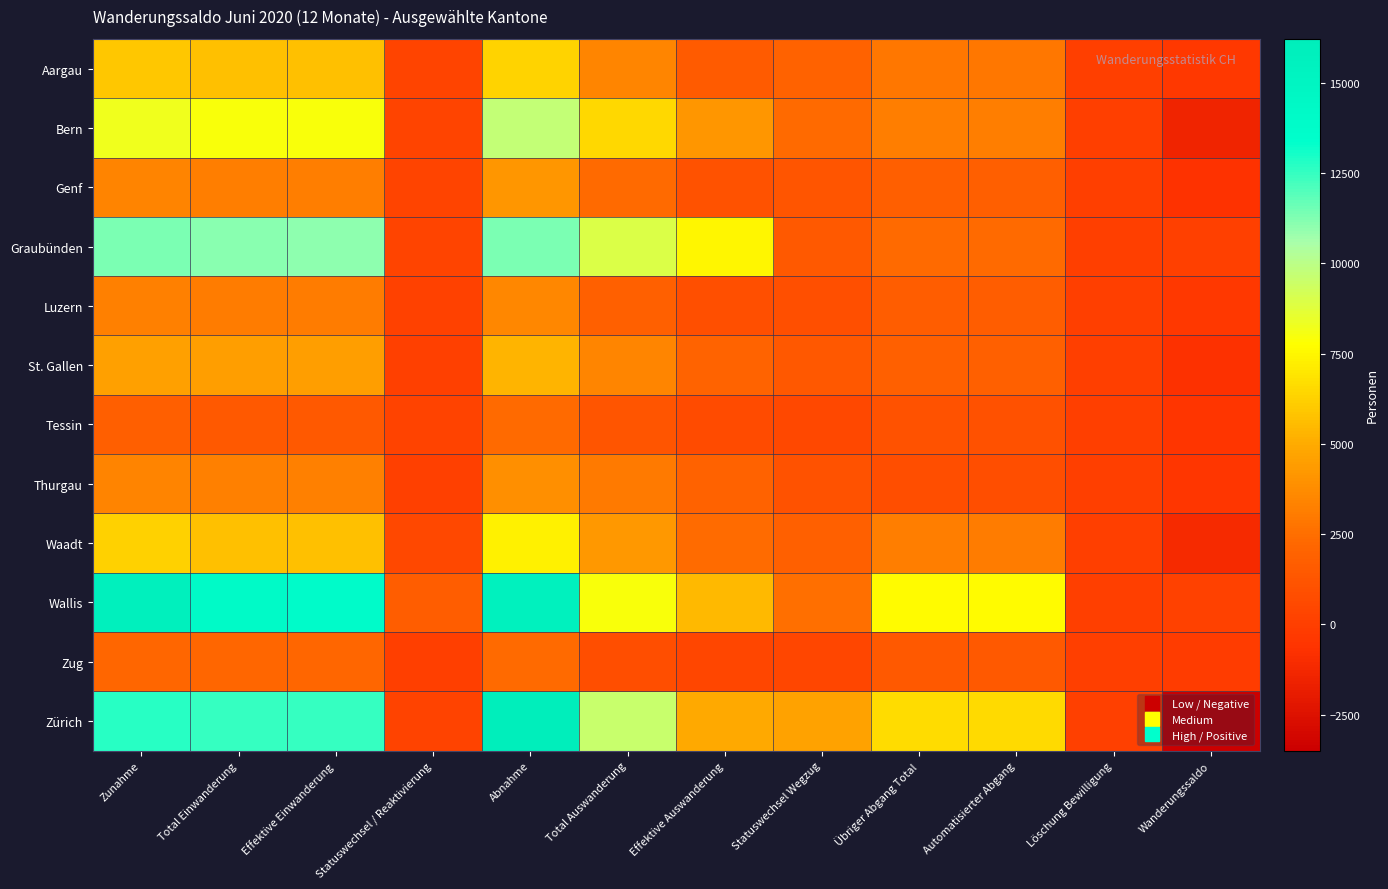

Count the number of data series in this chart.

12